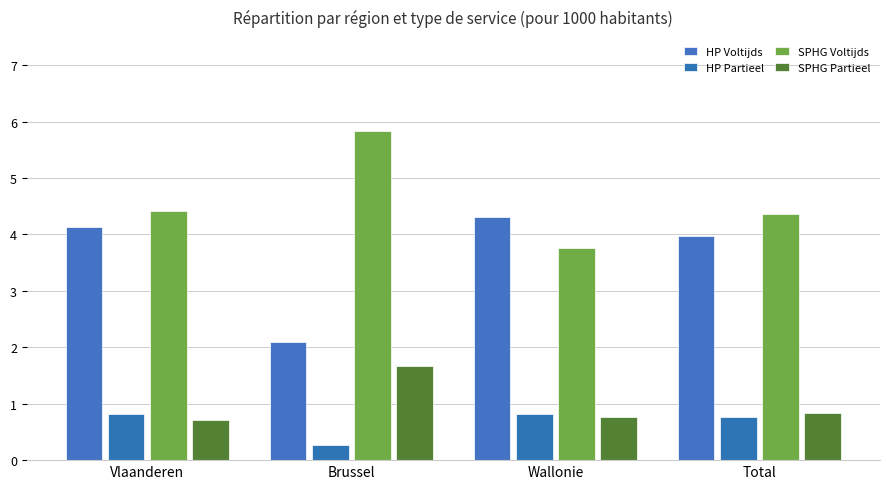

At Vlaanderen, list the series in order from smallest to largest.

SPHG Partieel, HP Partieel, HP Voltijds, SPHG Voltijds